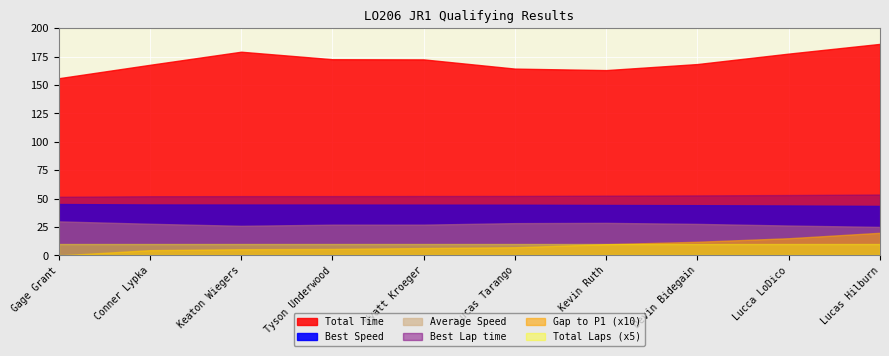

How many lines are shown in the chart?

6